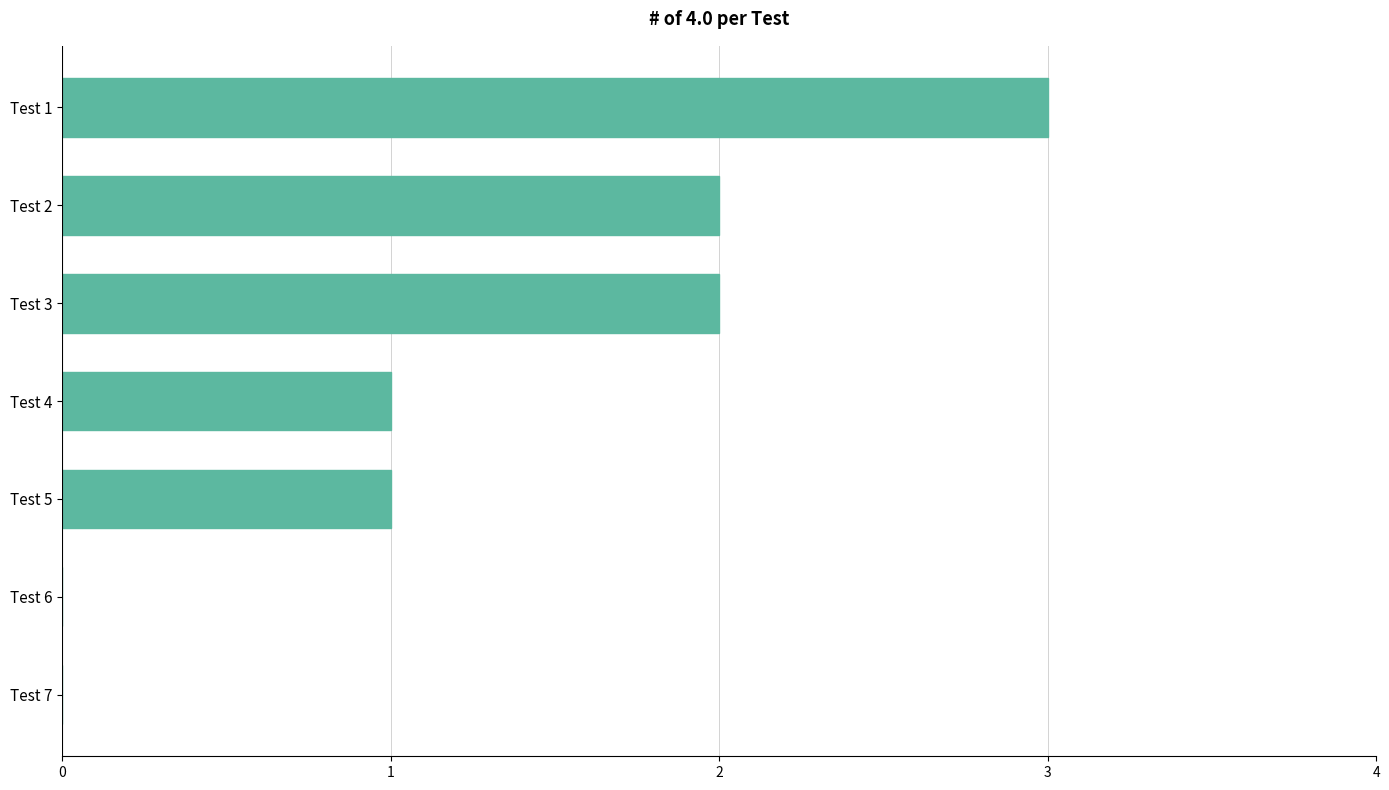

The value at Test 2 is 1. True or false?

False